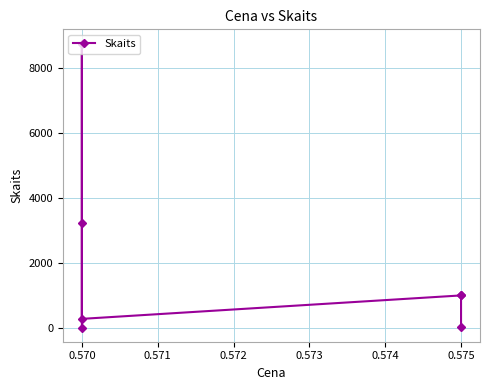

What value does the data have at 0.575?

1000